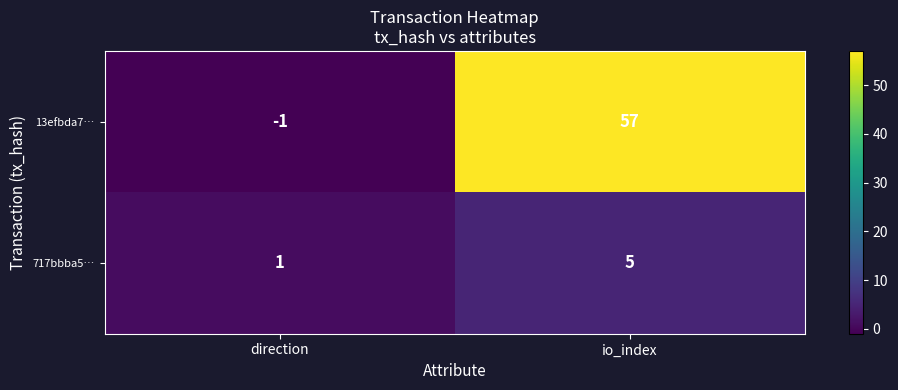

Reading right to left, transcribe all the data shown in this chart.

13efbda7…: 57	-1
717bbba5…: 5	1